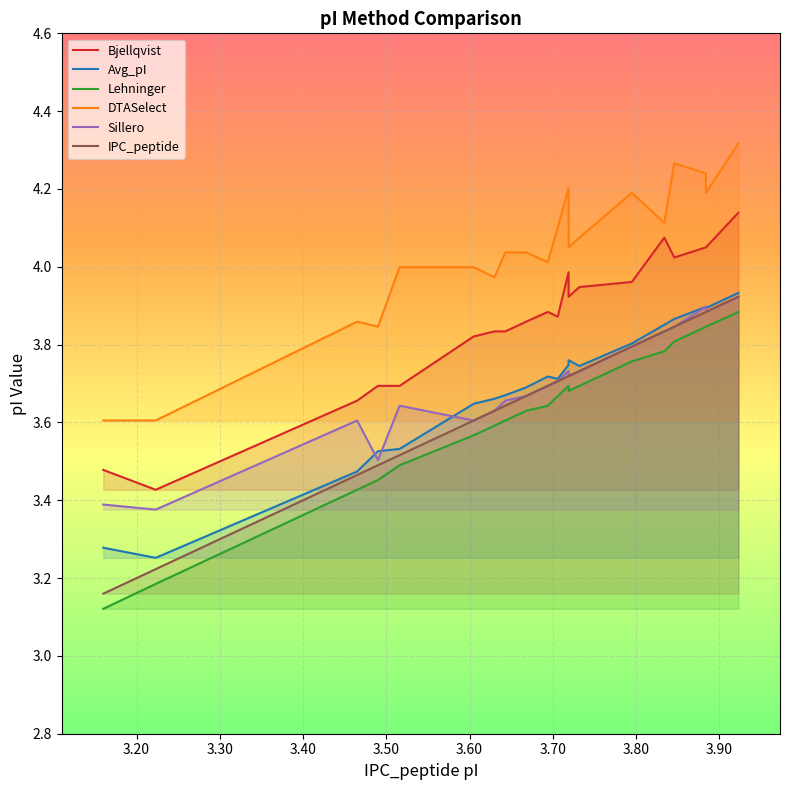

Reading left to right, list all the values displayed in this chart.

Bjellqvist: 3.5	3.4	3.7	3.7	3.7	3.8	3.8	3.8	3.9	3.9	3.9	4.0	3.9	3.9	4.0	4.1	4.0	4.0	4.0	4.1
Avg_pI: 3.3	3.3	3.5	3.5	3.5	3.6	3.7	3.7	3.7	3.7	3.7	3.7	3.8	3.7	3.8	3.9	3.9	3.9	3.9	3.9
Lehninger: 3.1	3.2	3.4	3.5	3.5	3.6	3.6	3.6	3.6	3.6	3.7	3.7	3.7	3.7	3.8	3.8	3.8	3.8	3.8	3.9
DTASelect: 3.6	3.6	3.9	3.8	4.0	4.0	4.0	4.0	4.0	4.0	4.1	4.2	4.0	4.1	4.2	4.1	4.3	4.2	4.2	4.3
Sillero: 3.4	3.4	3.6	3.5	3.6	3.6	3.6	3.7	3.7	3.7	3.7	3.7	3.7	3.7	3.8	3.8	3.8	3.9	3.9	3.9
IPC_peptide: 3.2	3.2	3.5	3.5	3.5	3.6	3.6	3.6	3.7	3.7	3.7	3.7	3.7	3.7	3.8	3.8	3.8	3.9	3.9	3.9